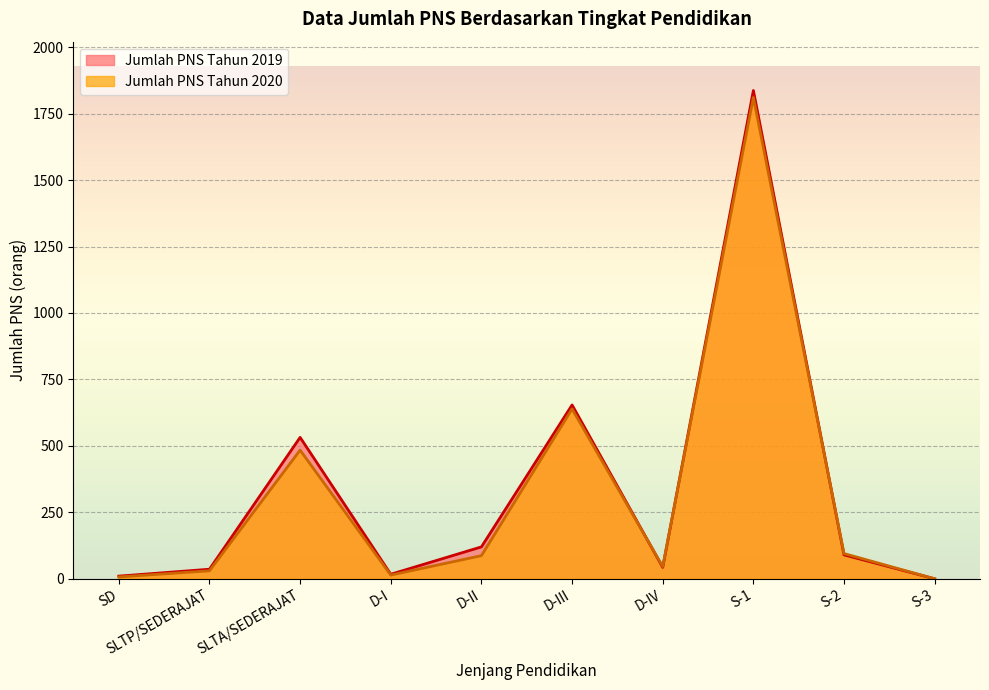

How many times do Jumlah PNS Tahun 2019 and Jumlah PNS Tahun 2020 cross each other?

3